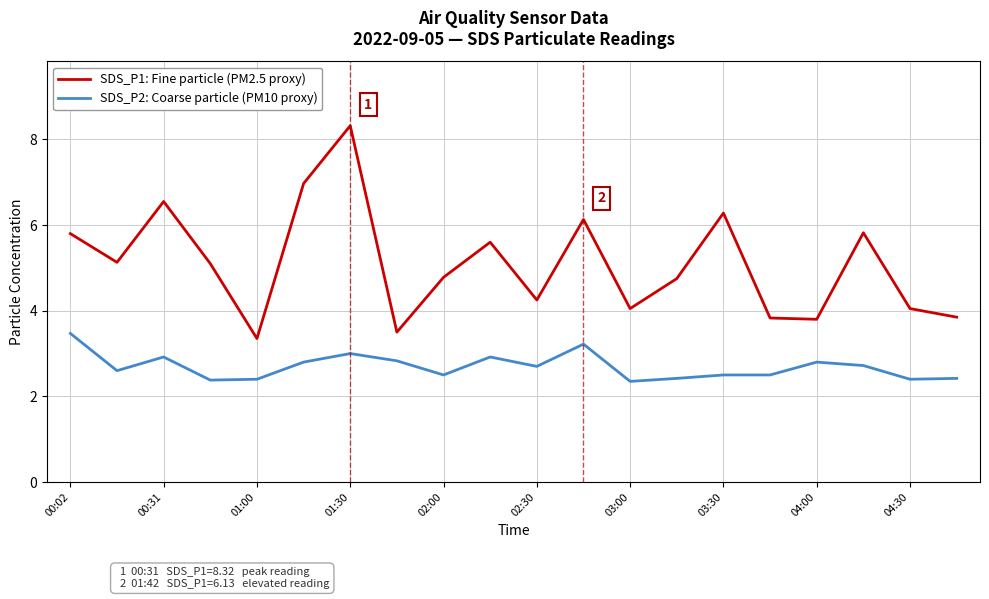

Which series has the widest spread of values?

SDS_P1: Fine particle (PM2.5 proxy)